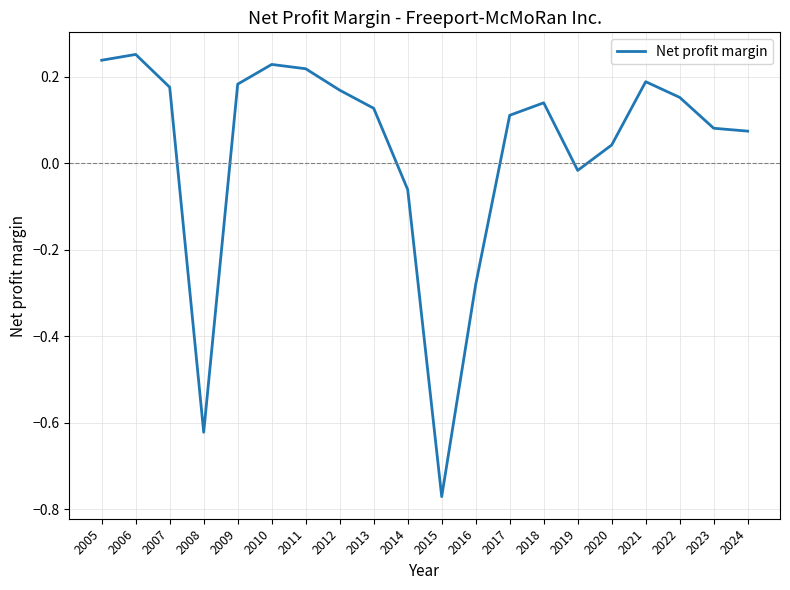

Where is the data nearest to the value 0?

2019